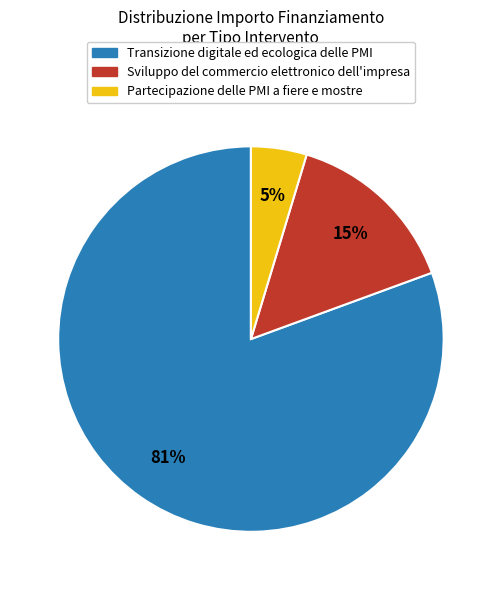

Count the number of slices in the pie.

3